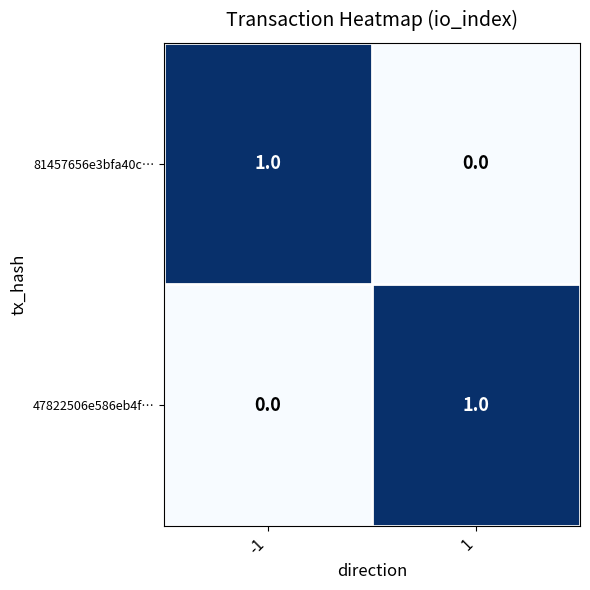

The 47822506e586eb4f… series shows -1 at -1. True or false?

False